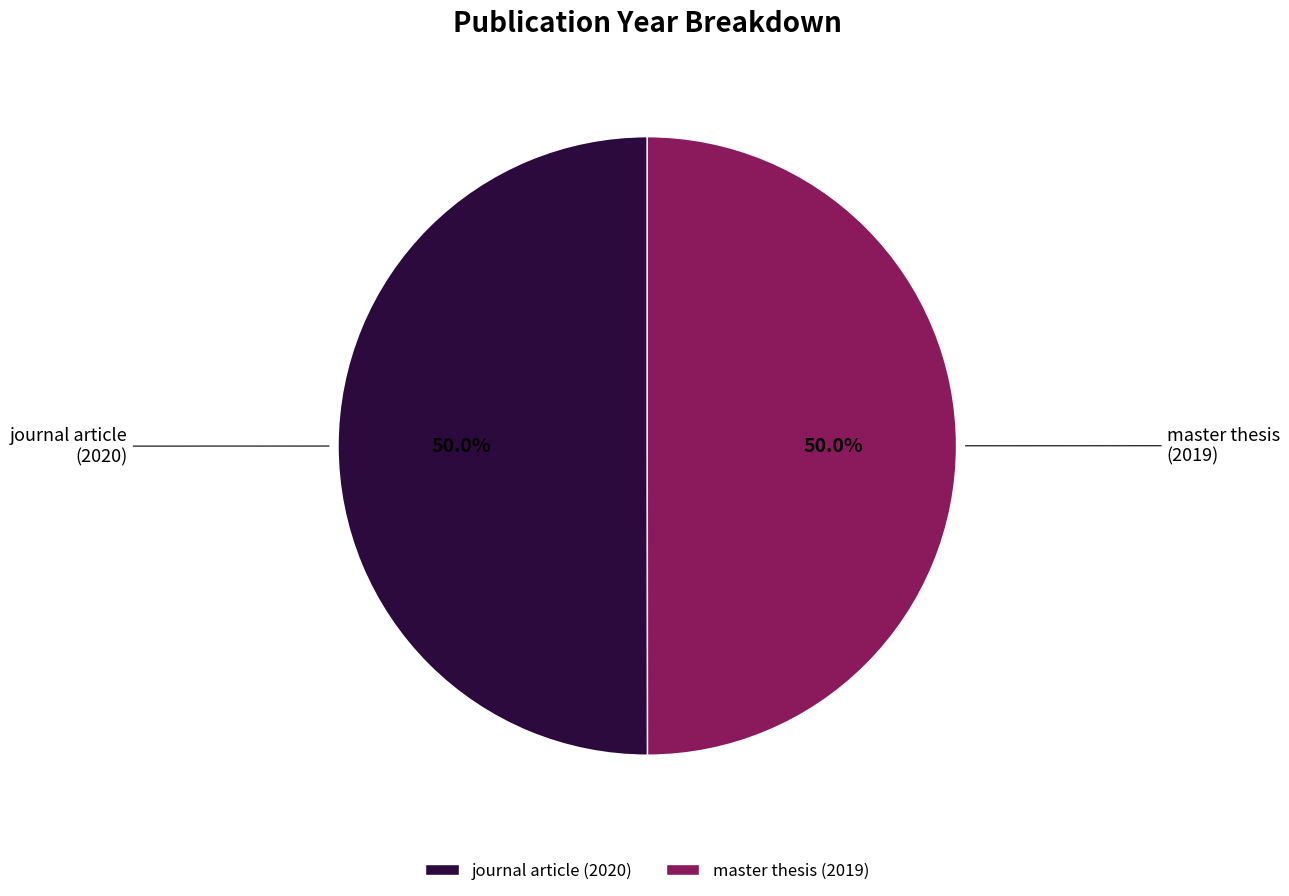

Do master thesis (2019) and journal article (2020) together represent more than half of the pie?

Yes